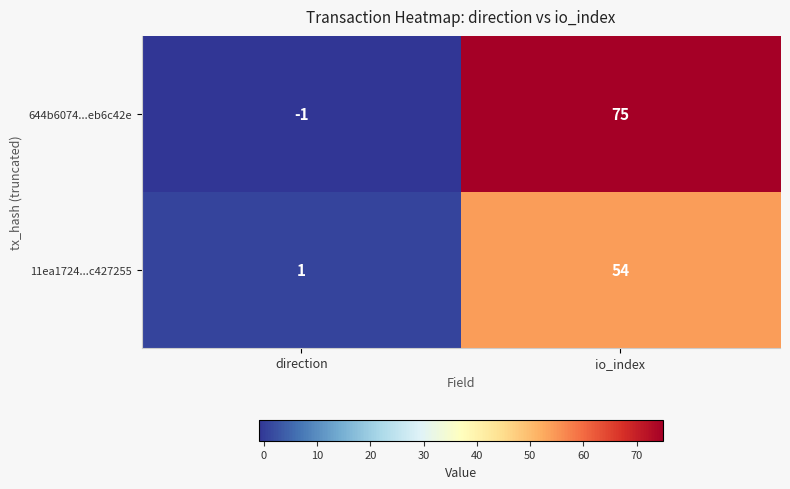

Reading left to right, extract all data points from this chart.

644b6074...eb6c42e: direction=-1	io_index=75
11ea1724...c427255: direction=1	io_index=54